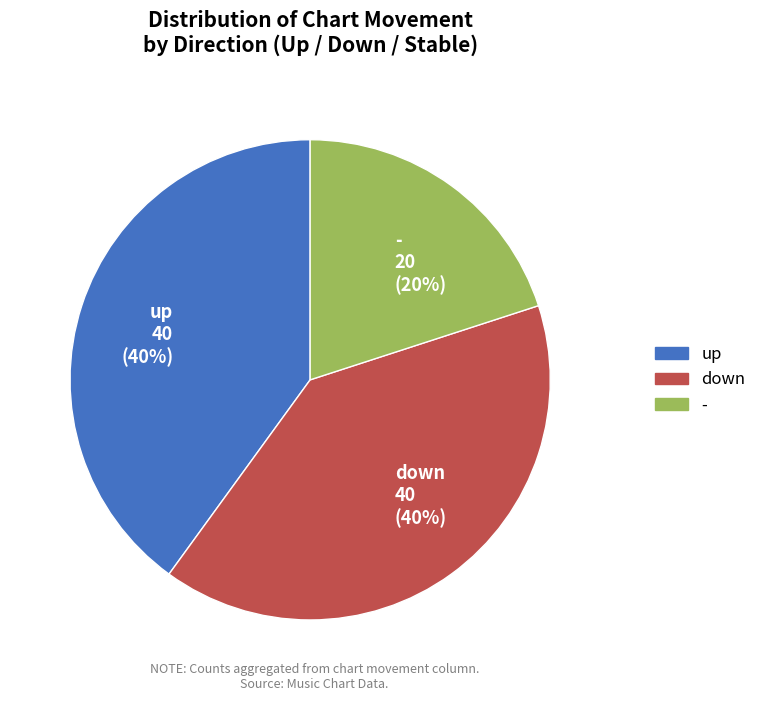

Is the sum of down 40 (40%) and up 40 (40%) greater than half?

Yes